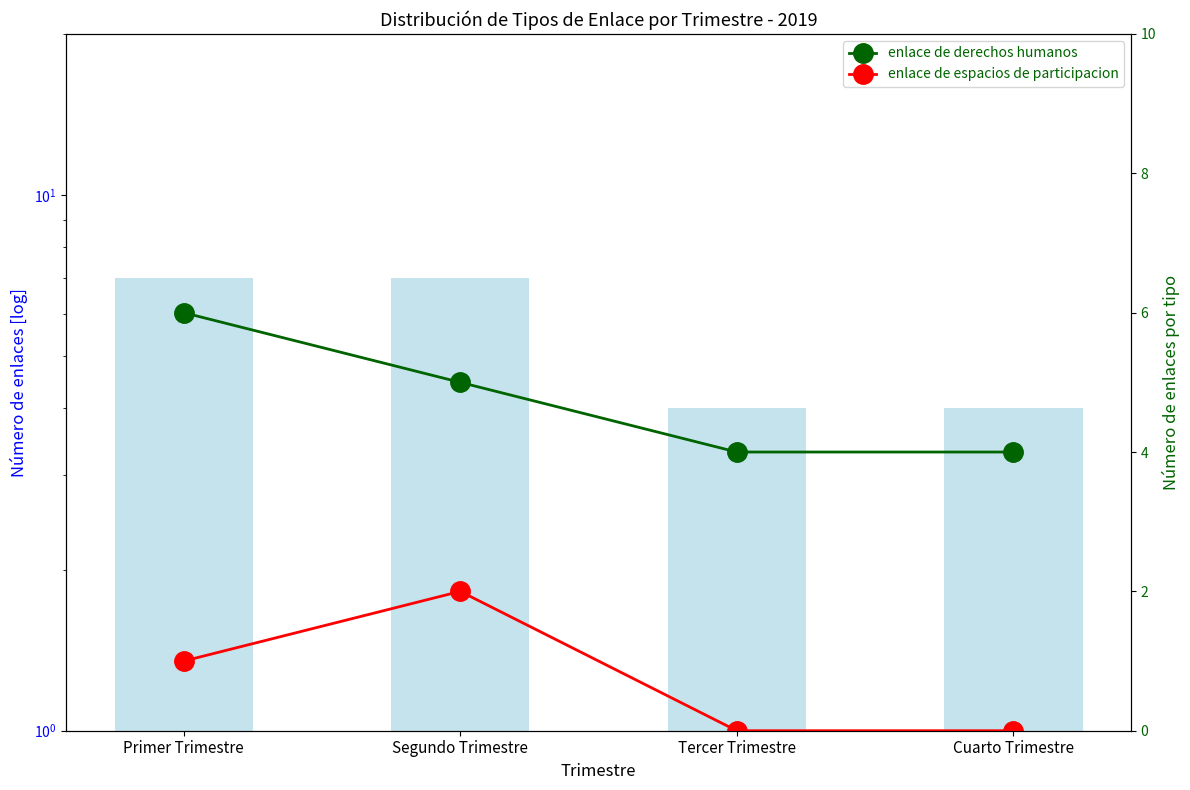

At how many categories does at least one series exceed 0?

4